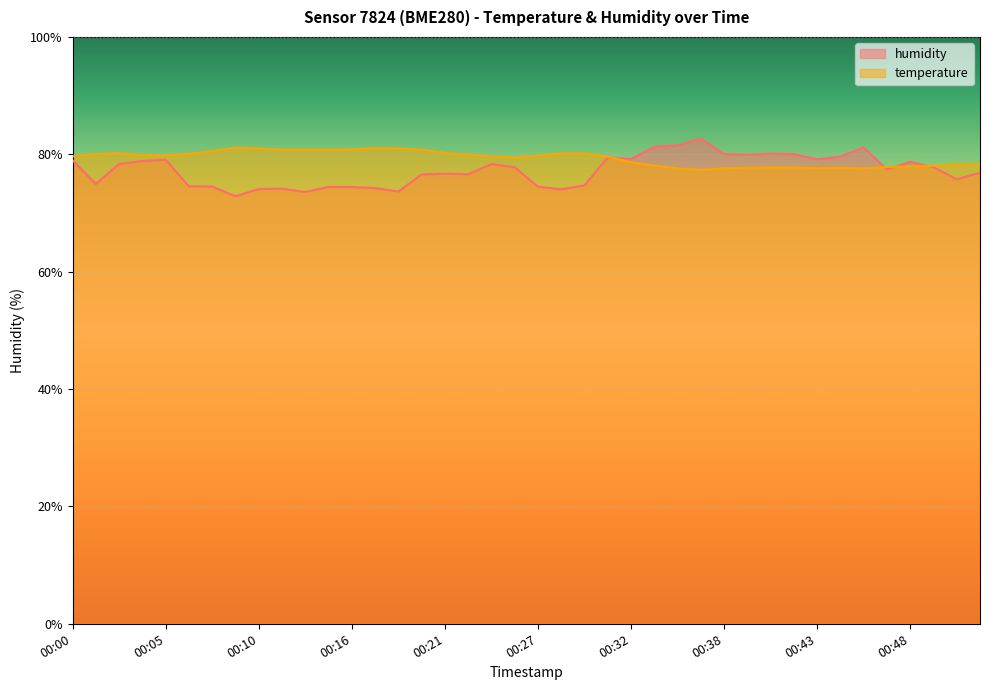

Does the chart display data point markers on the line(s)?

No